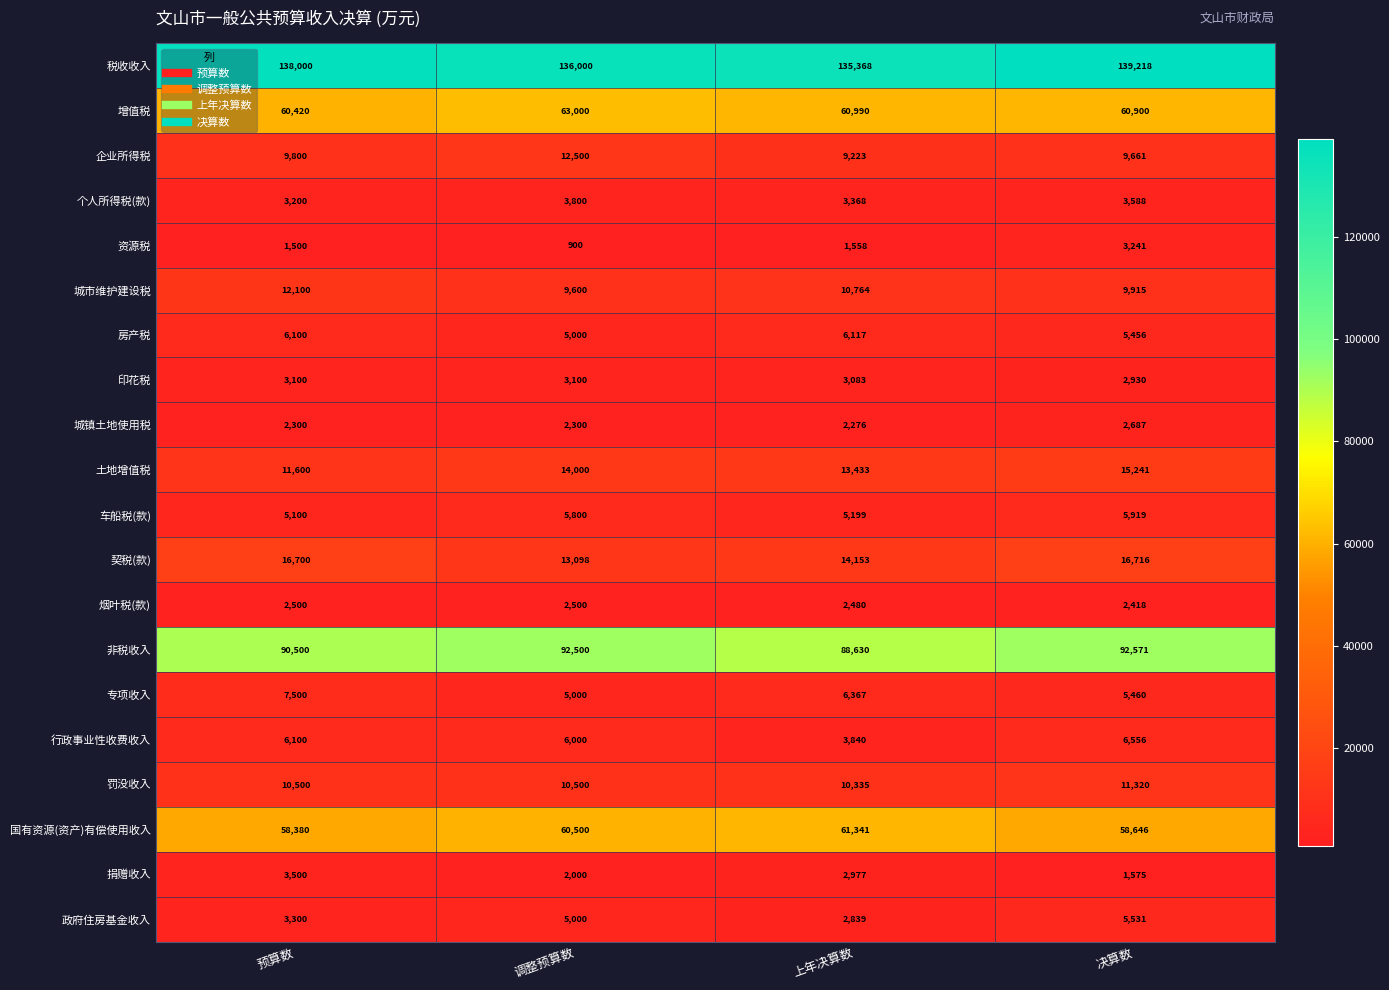

The value of 土地增值税 at 上年决算数 is 13433. True or false?

True